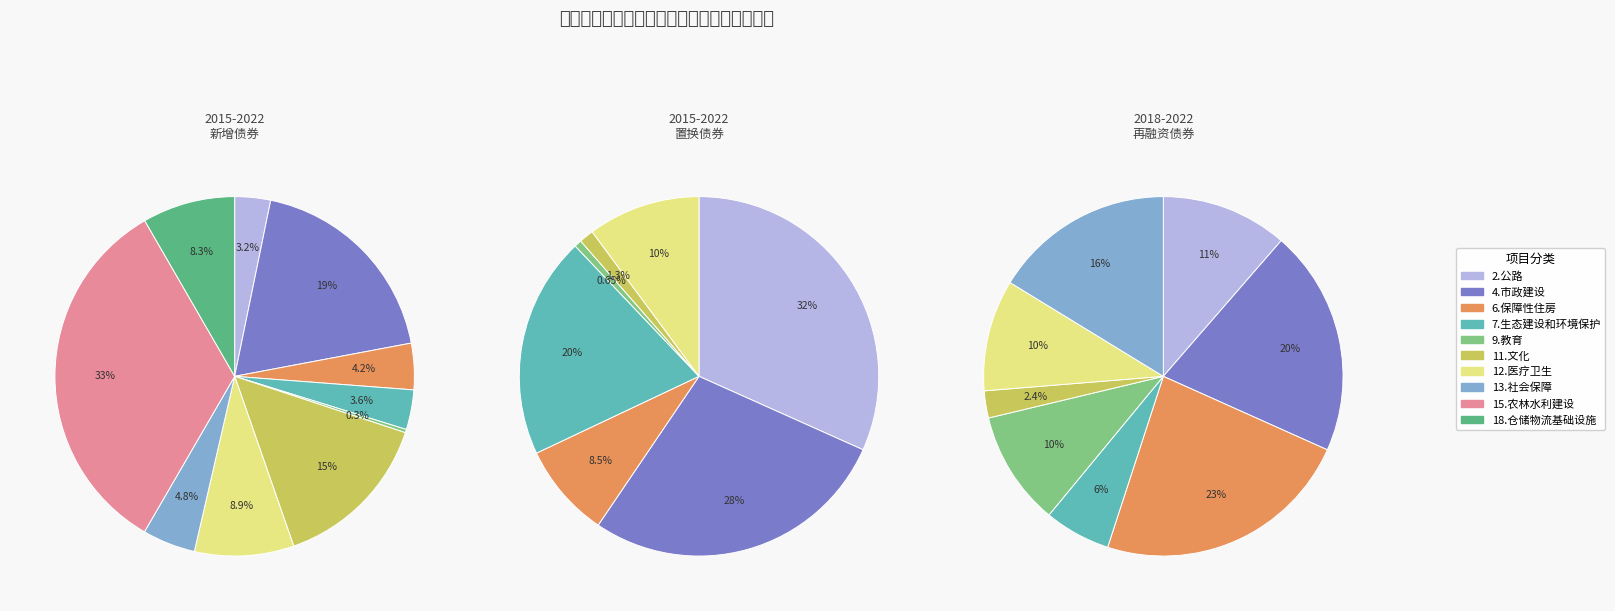

Does 15.农林水利建设 account for over 50% of the chart?

No